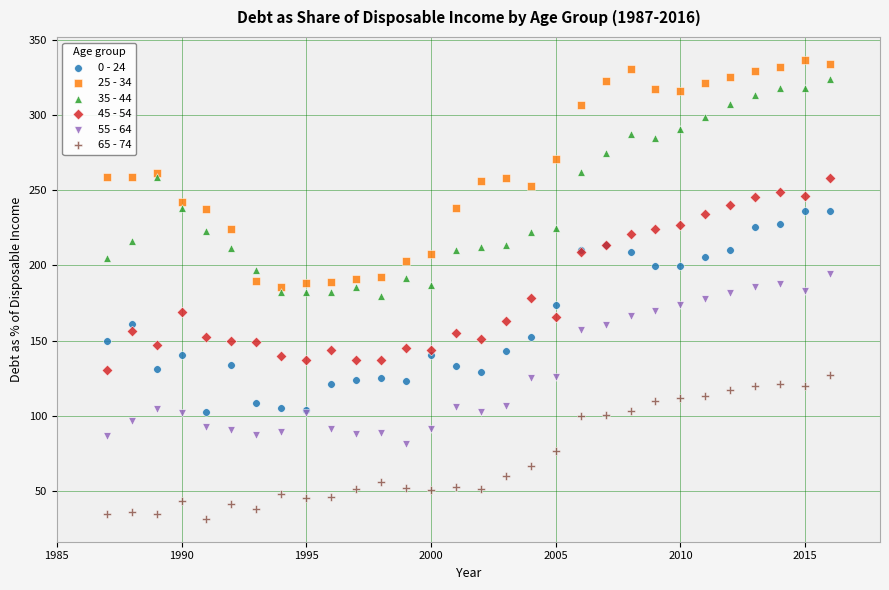

Which series contains the lowest Y value?

65 - 74